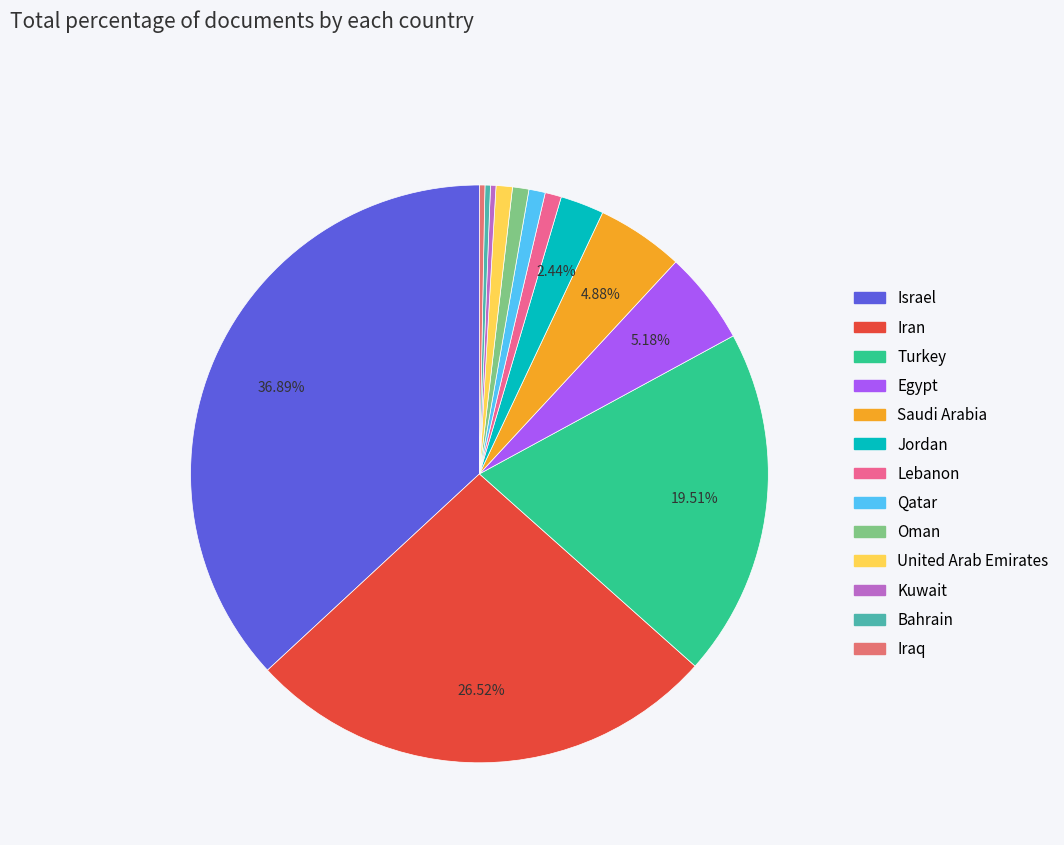

How many slices are in this pie chart?

13